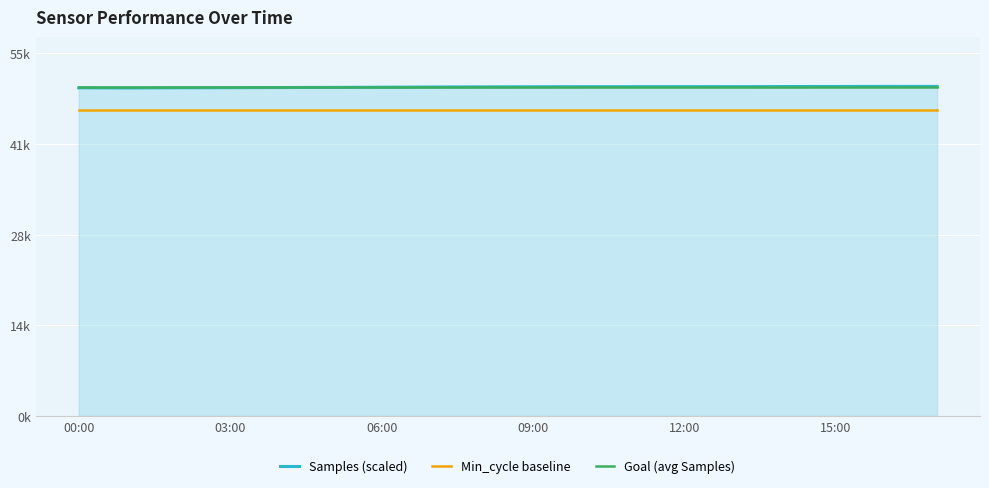

What is the value of the Min_cycle baseline point at the 5th from the left?

46572.6